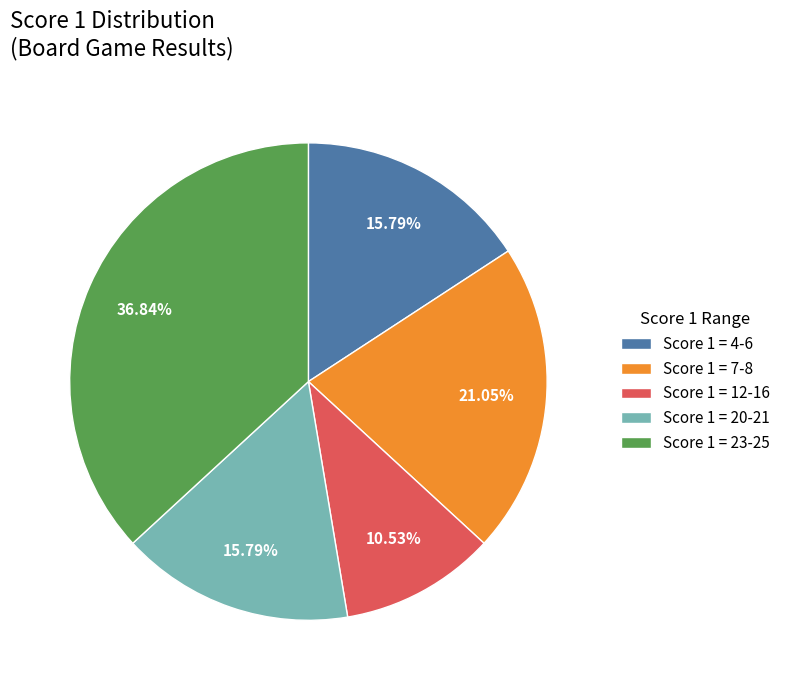

Is the sum of Score 1 = 4-6 and Score 1 = 20-21 greater than half?

No